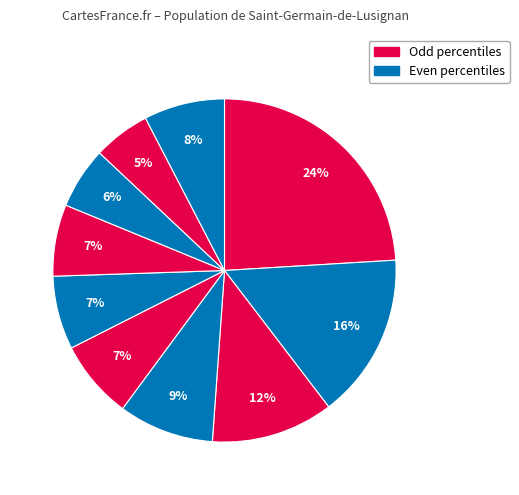

Count the number of slices in the pie.

10